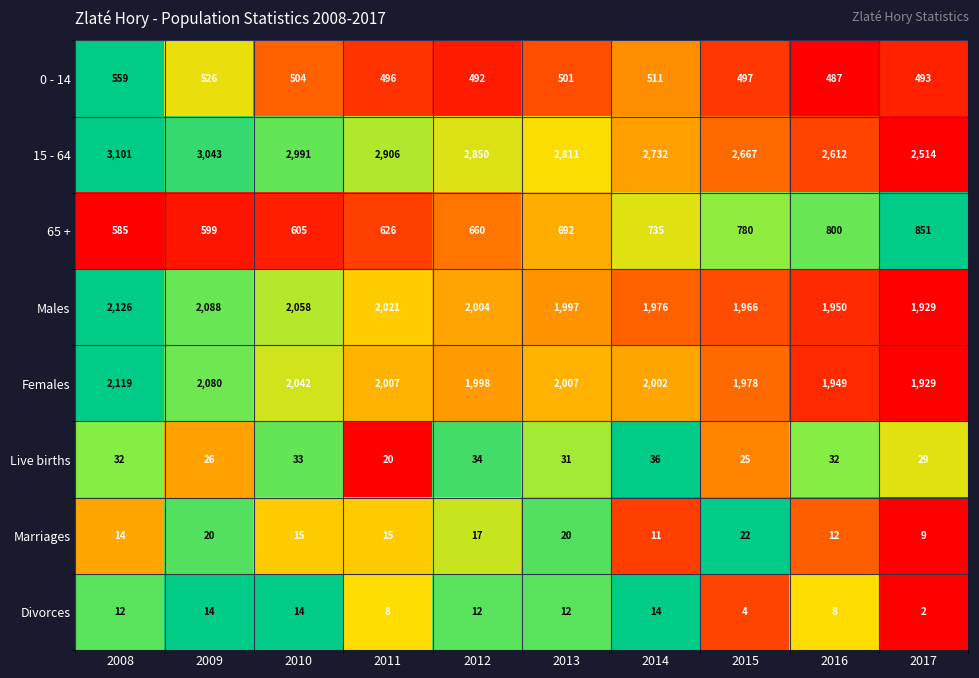

What is the difference between the second highest and minimum values in the Marriages series?

11